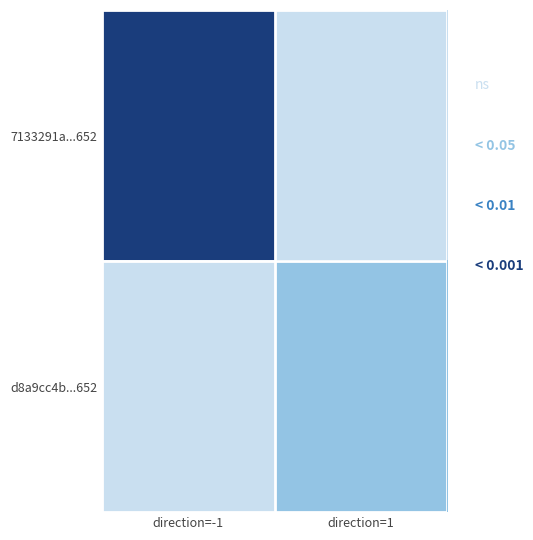

Count the number of data series in this chart.

2